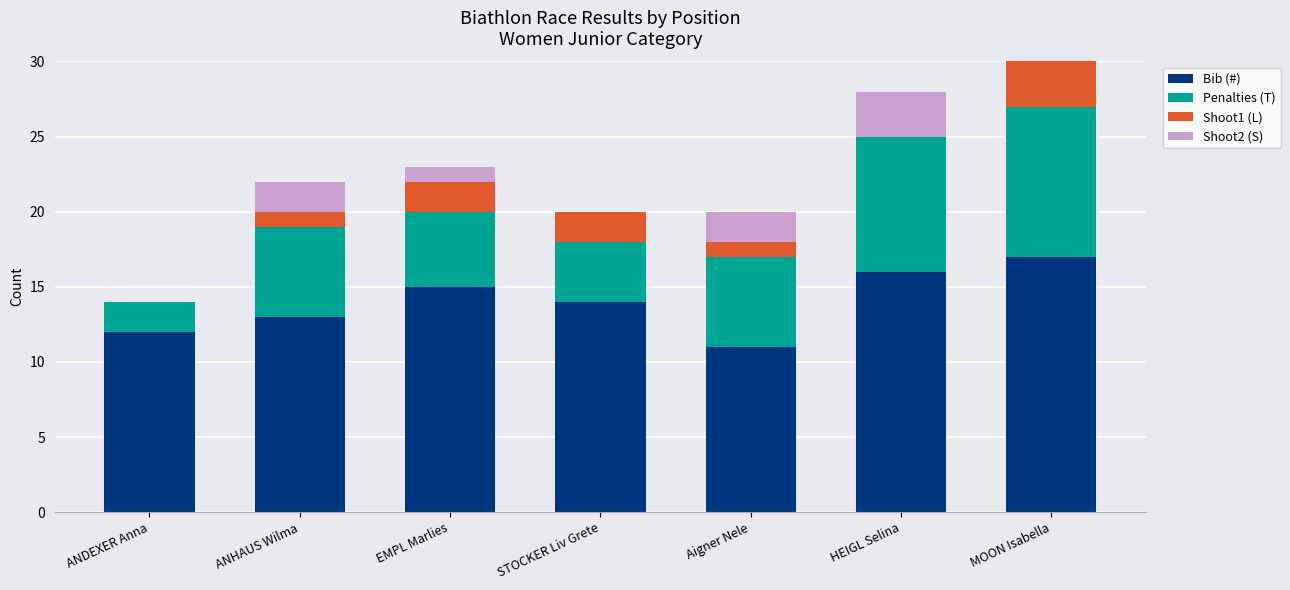

Rank the categories by Bib (#) value from lowest to highest.

Aigner Nele, ANDEXER Anna, ANHAUS Wilma, STOCKER Liv Grete, EMPL Marlies, HEIGL Selina, MOON Isabella